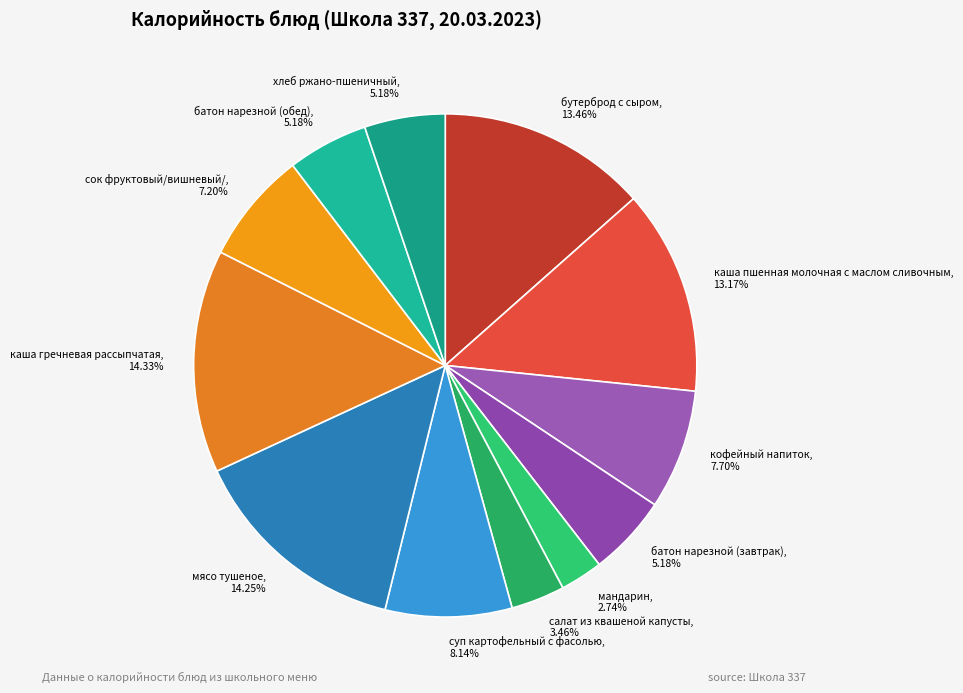

Does any single category account for the majority?

No